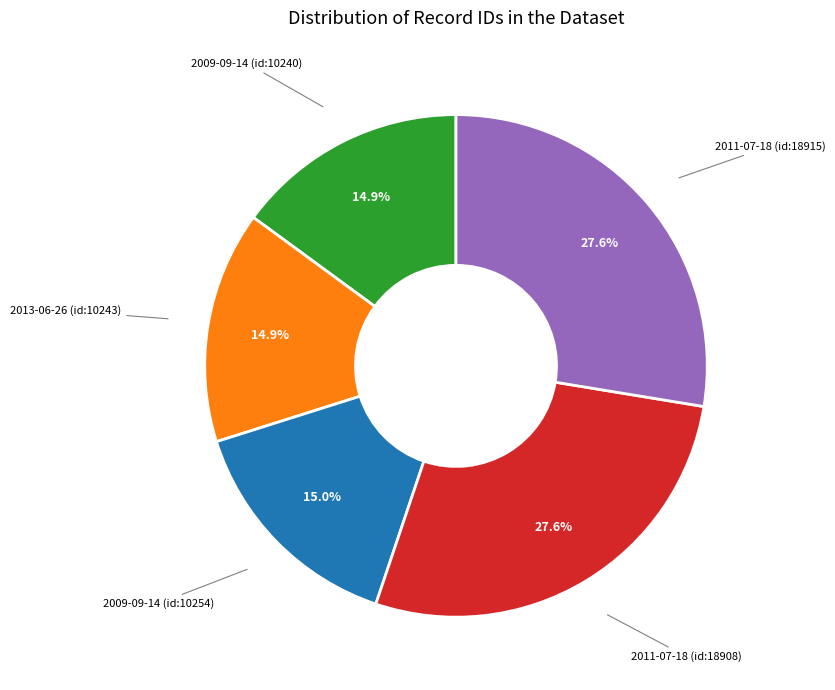

Does any single category account for the majority?

No